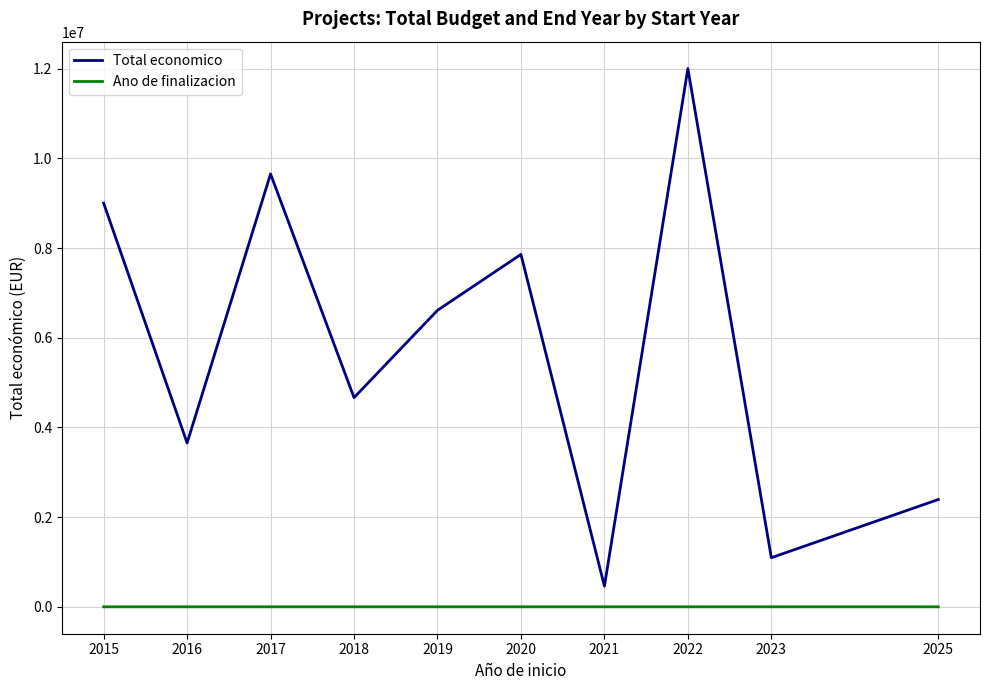

What is the sum of the Total economico values at 2021 and 2020?

8320793.5